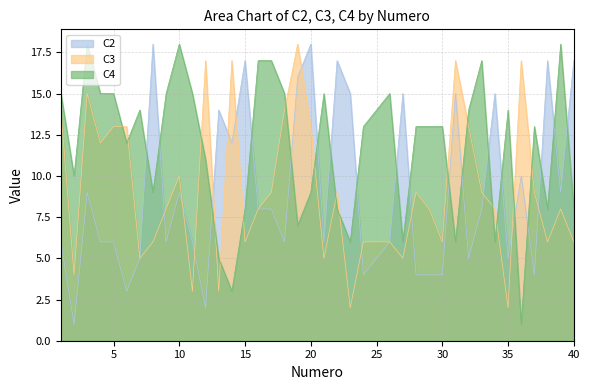

What is the sum of all C3 values?

365